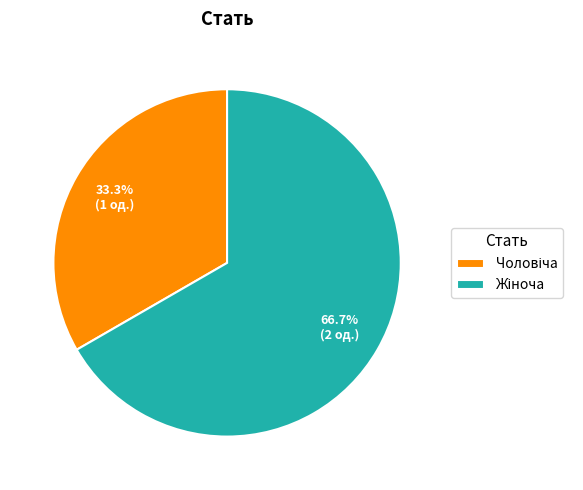

How many slices are in this pie chart?

2